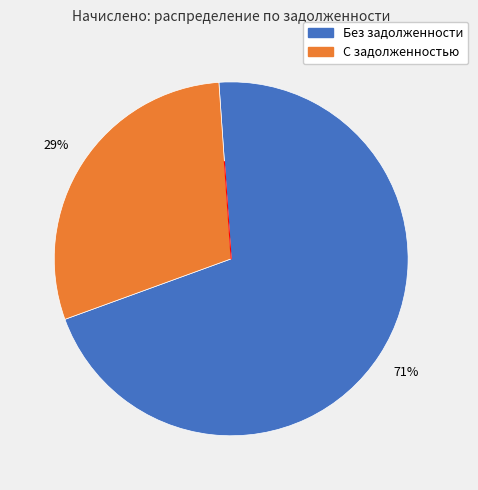

To the nearest percent, what is the average slice percentage?

50%